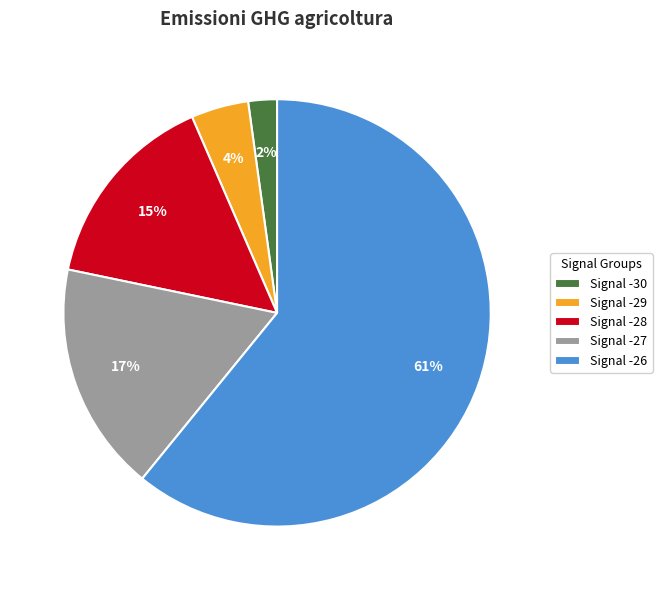

To the nearest percent, what is the average slice percentage?

20%